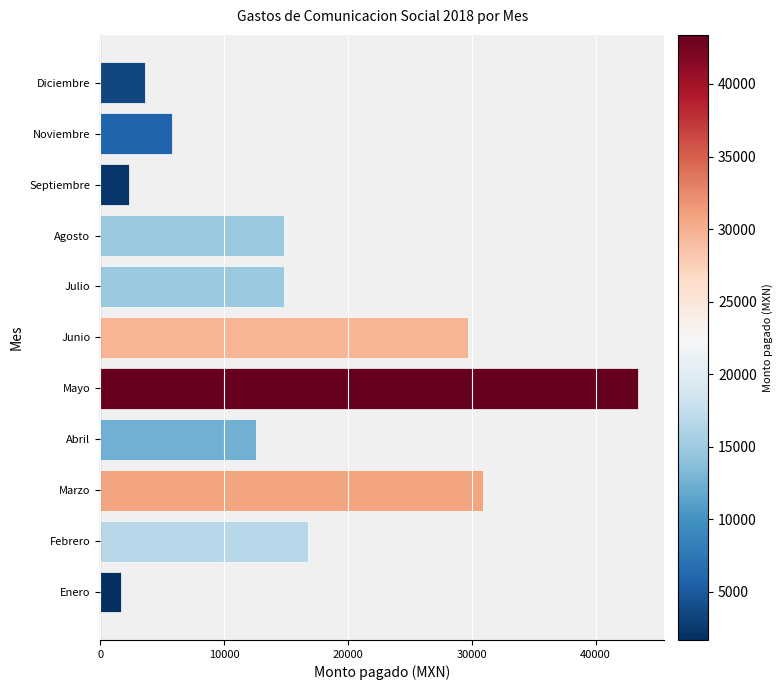

Reading bottom to top, what are all the values shown in this chart?

Enero=1690.0	Febrero=16760.0	Marzo=30874.0	Abril=12548.6	Mayo=43383.0	Junio=29696.0	Julio=14848.0	Agosto=14848.0	Septiembre=2320.0	Noviembre=5800.0	Diciembre=3596.0